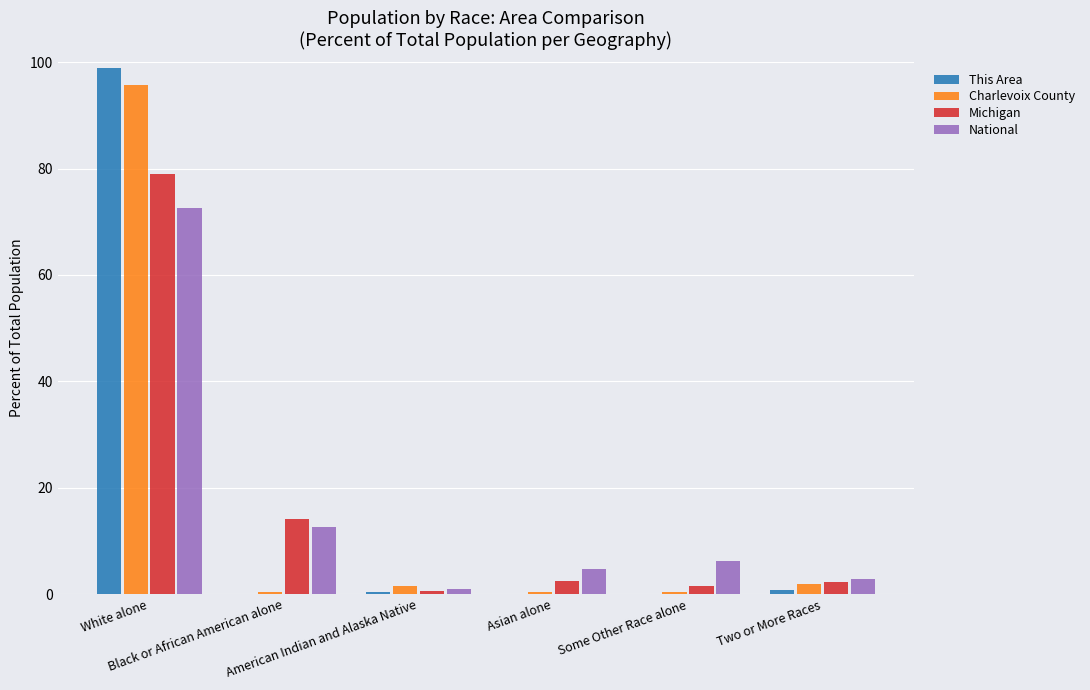

What is the highest value of the This Area series?

99.0